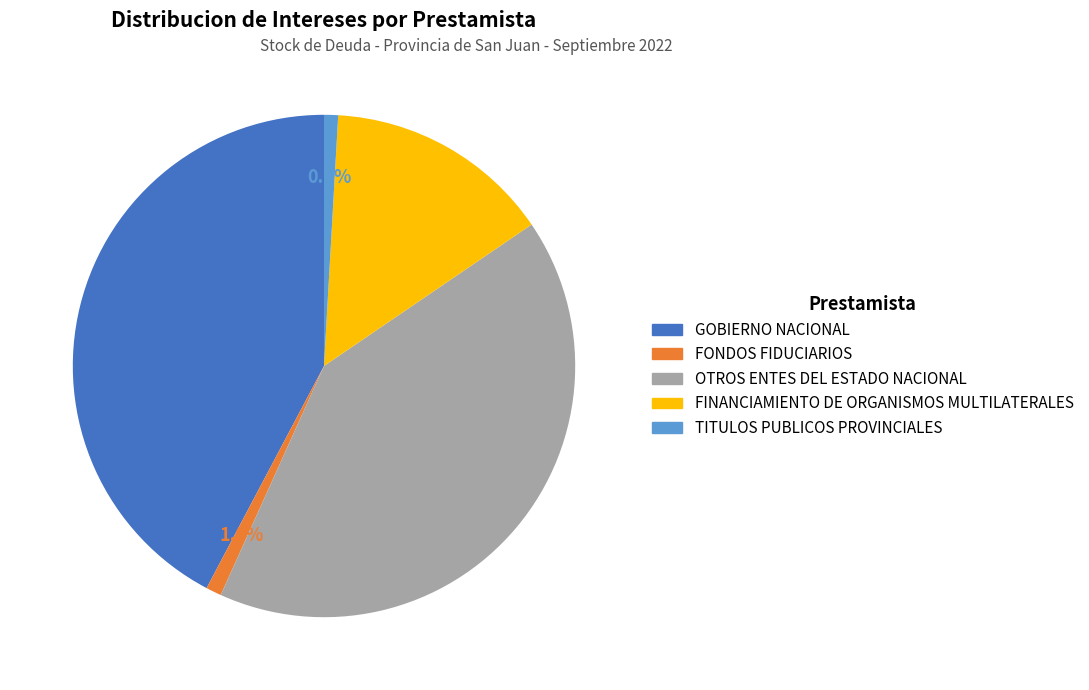

What percentage is the FONDOS FIDUCIARIOS slice, to the nearest percent?

1%